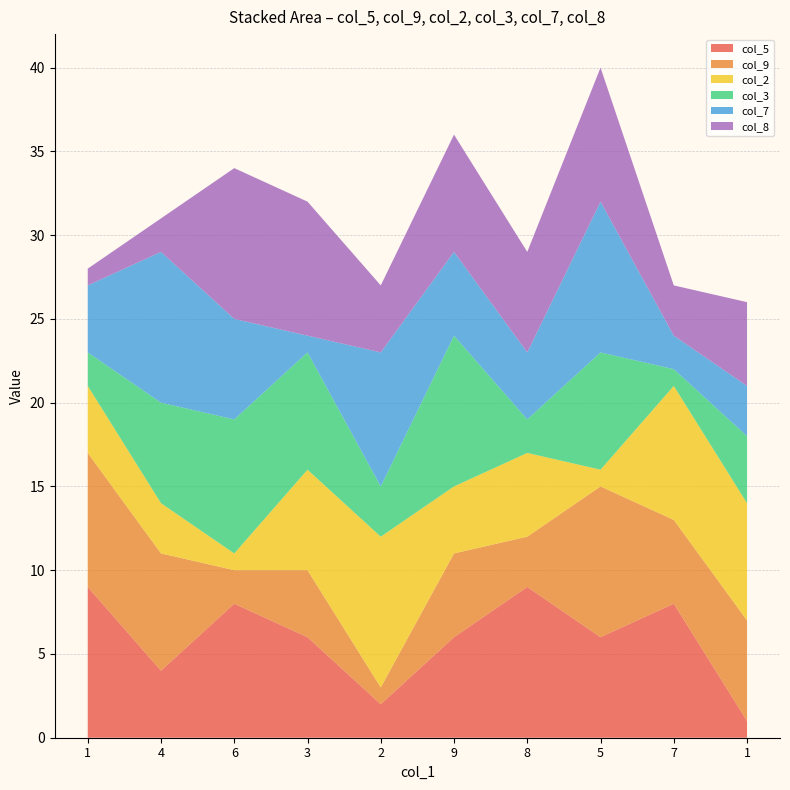

Reading left to right, extract all data points from this chart.

col_5: 1=9	4=4	6=8	3=6	2=2	9=6	8=9	5=6	7=8	1=1
col_9: 1=8	4=7	6=2	3=4	2=1	9=5	8=3	5=9	7=5	1=6
col_2: 1=4	4=3	6=1	3=6	2=9	9=4	8=5	5=1	7=8	1=7
col_3: 1=2	4=6	6=8	3=7	2=3	9=9	8=2	5=7	7=1	1=4
col_7: 1=4	4=9	6=6	3=1	2=8	9=5	8=4	5=9	7=2	1=3
col_8: 1=1	4=2	6=9	3=8	2=4	9=7	8=6	5=8	7=3	1=5